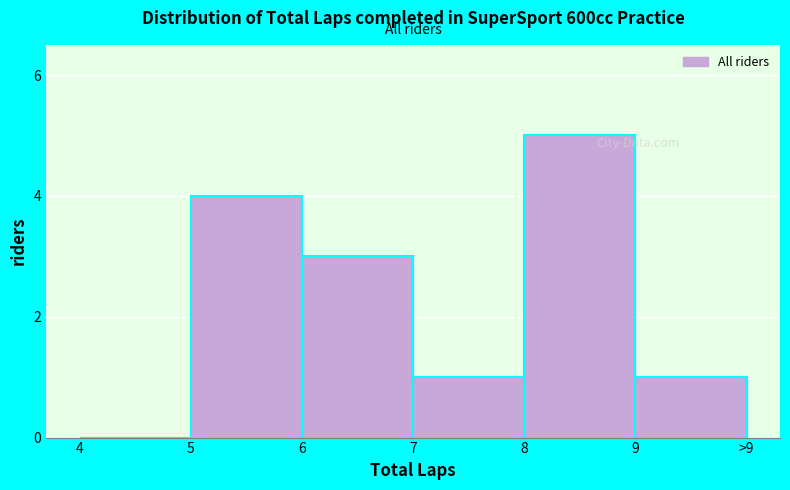

Reading left to right, what are all the values shown in this chart?

4=0	5=4	6=3	7=1	8=5	9=1